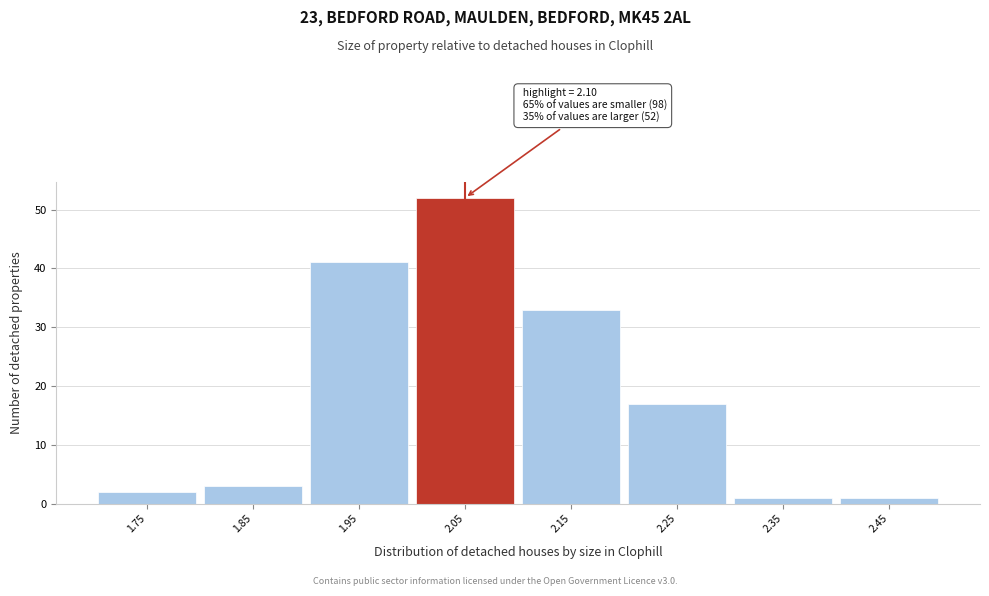

Reading left to right, list all the values displayed in this chart.

1.75=2	1.85=3	1.95=41	2.05=52	2.15=33	2.25=17	2.35=1	2.45=1